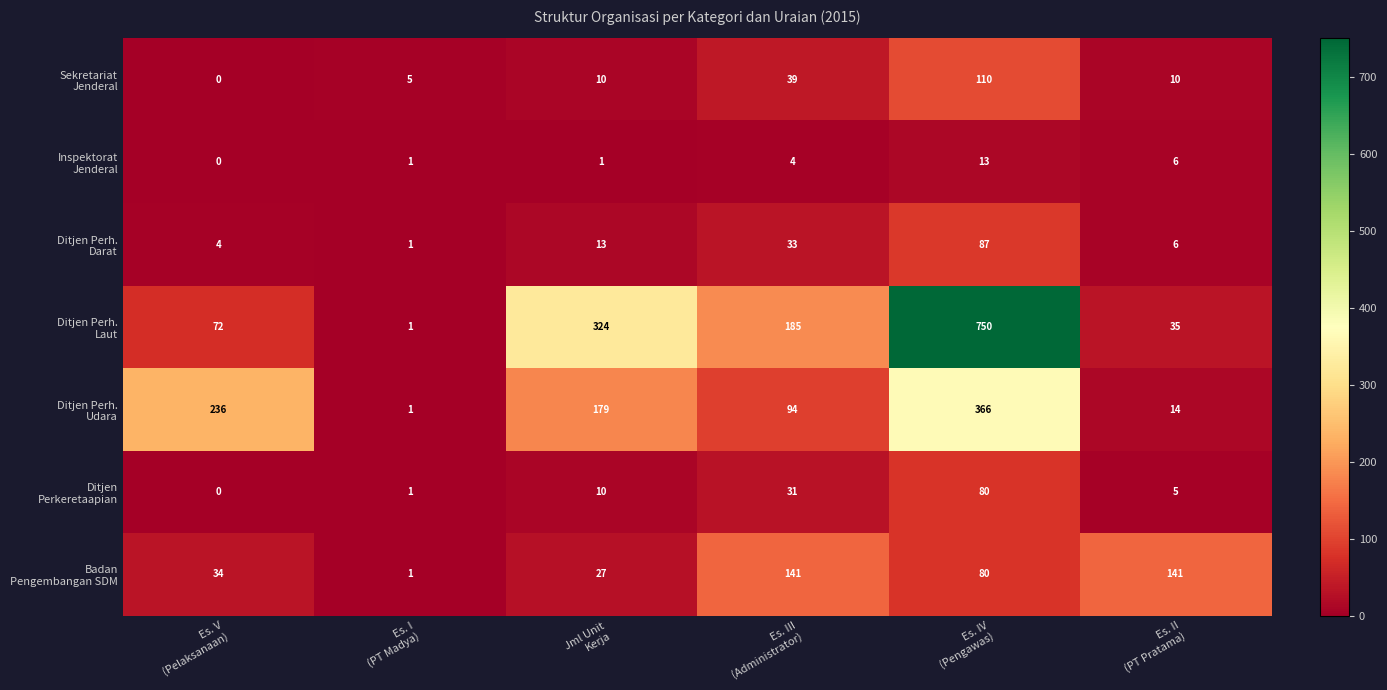

Count the number of data series in this chart.

7